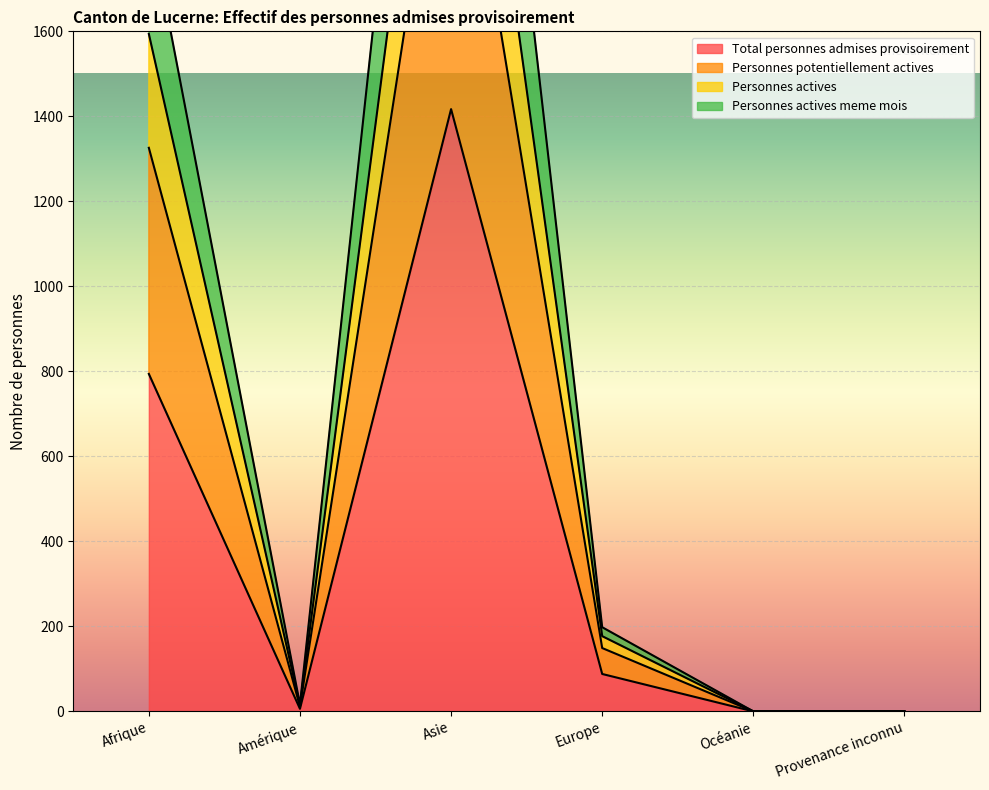

What is the average value of the Personnes actives meme mois series?

898